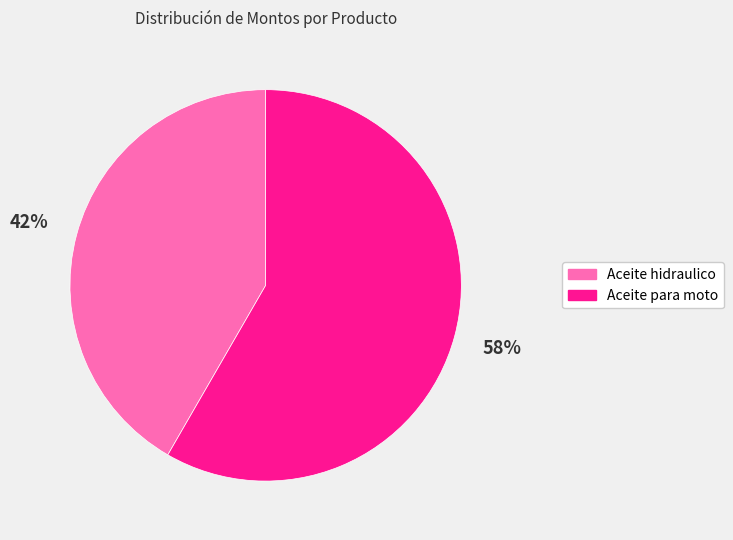

What is the smallest slice in the pie chart?

Aceite hidraulico